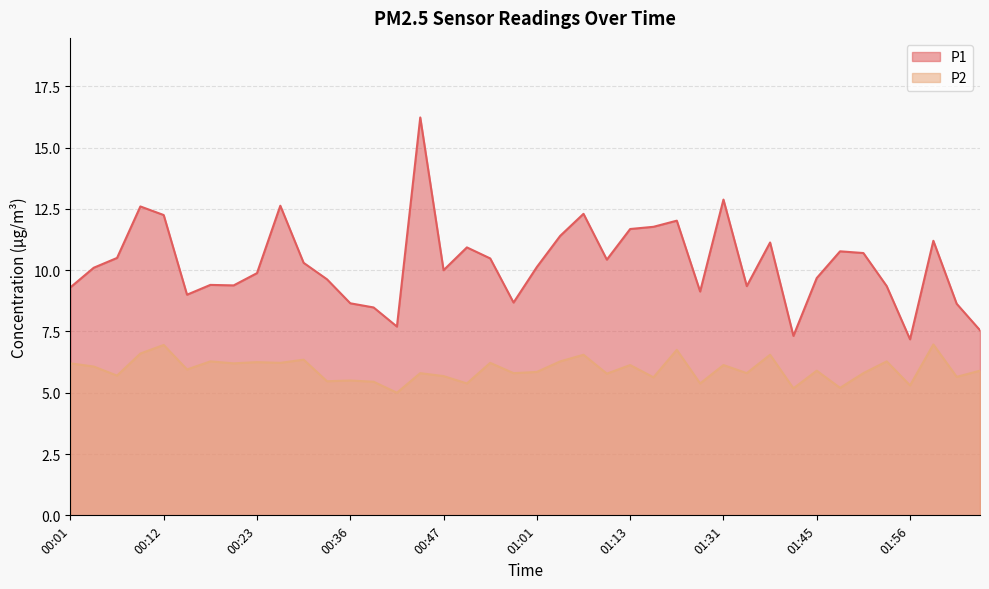

Rank the series by their maximum value, from lowest to highest.

P2, P1